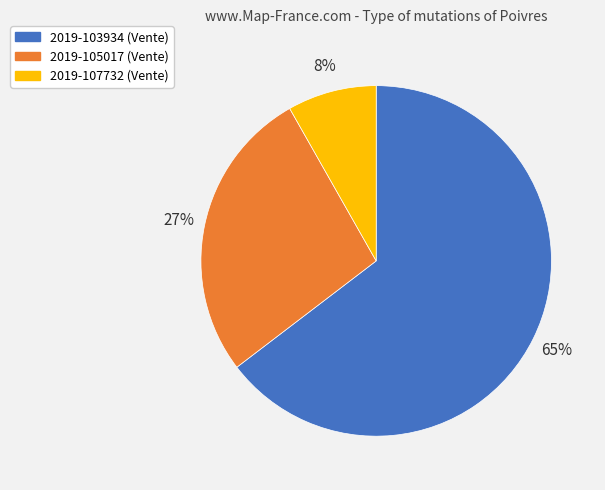

Does 2019-105017 account for over 50% of the chart?

No